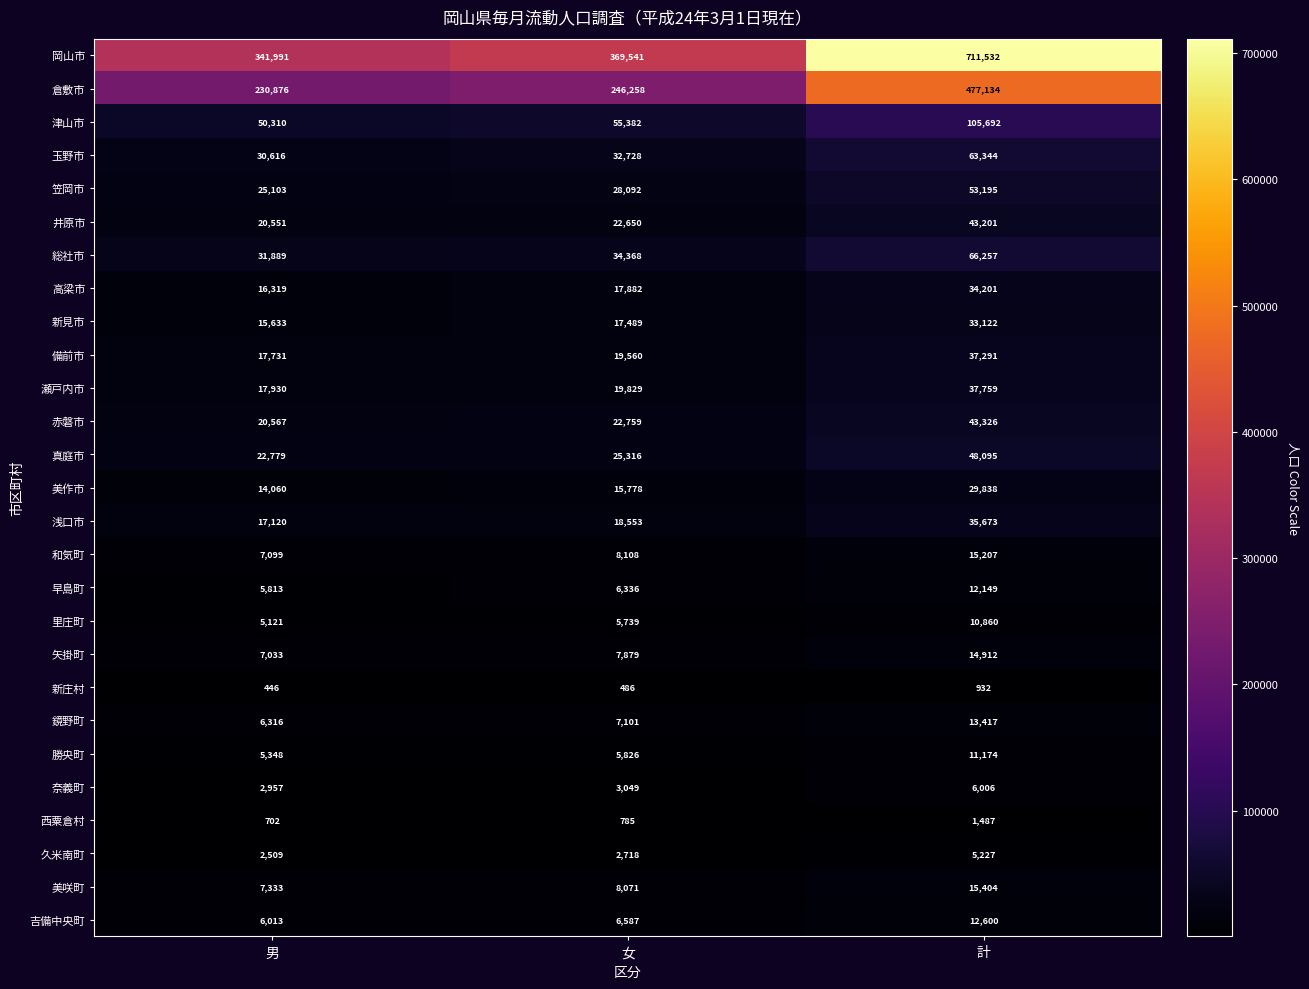

What is the sum of all 吉備中央町 values?

25200